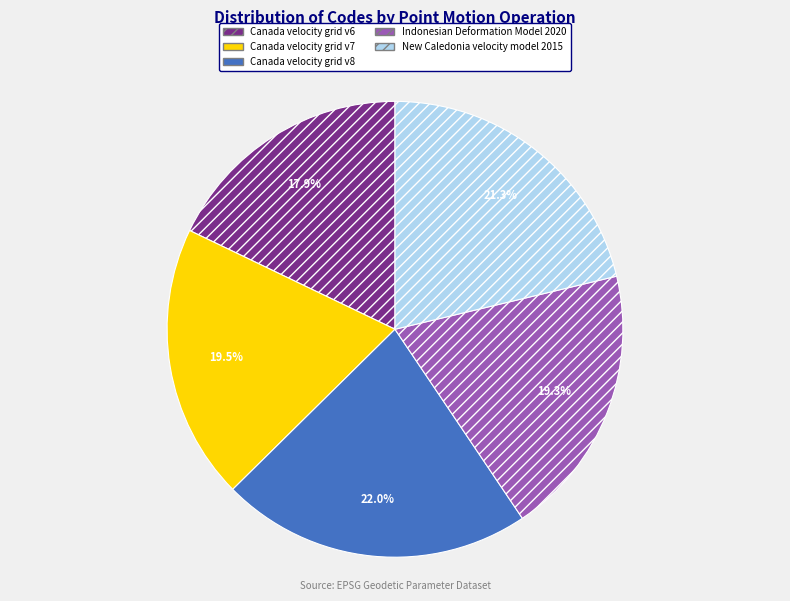

How many slices are in this pie chart?

5